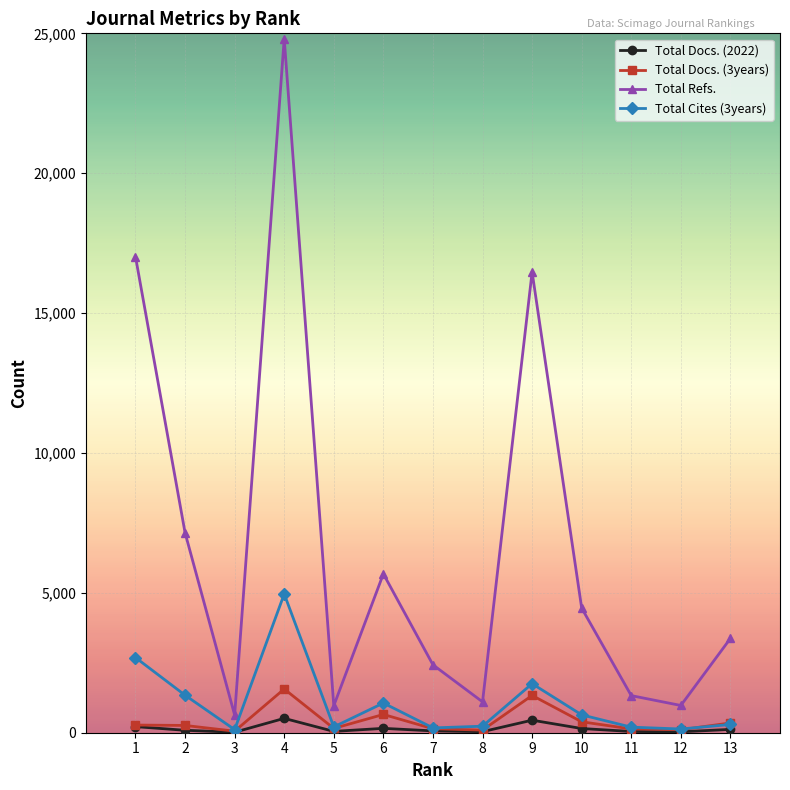

What are all the series names shown in the legend?

Total Docs. (2022), Total Docs. (3years), Total Refs., Total Cites (3years)